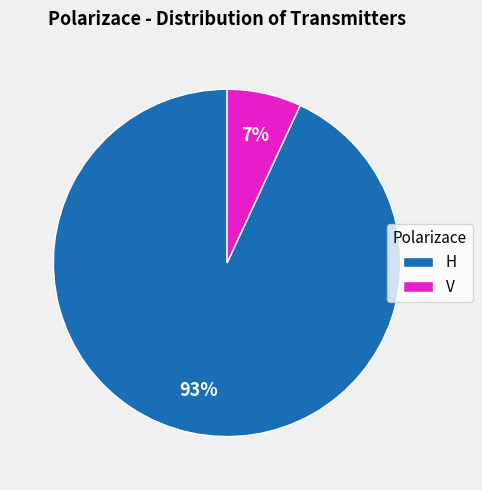

To the nearest percent, what is the difference between the V and H slice percentages?

86%